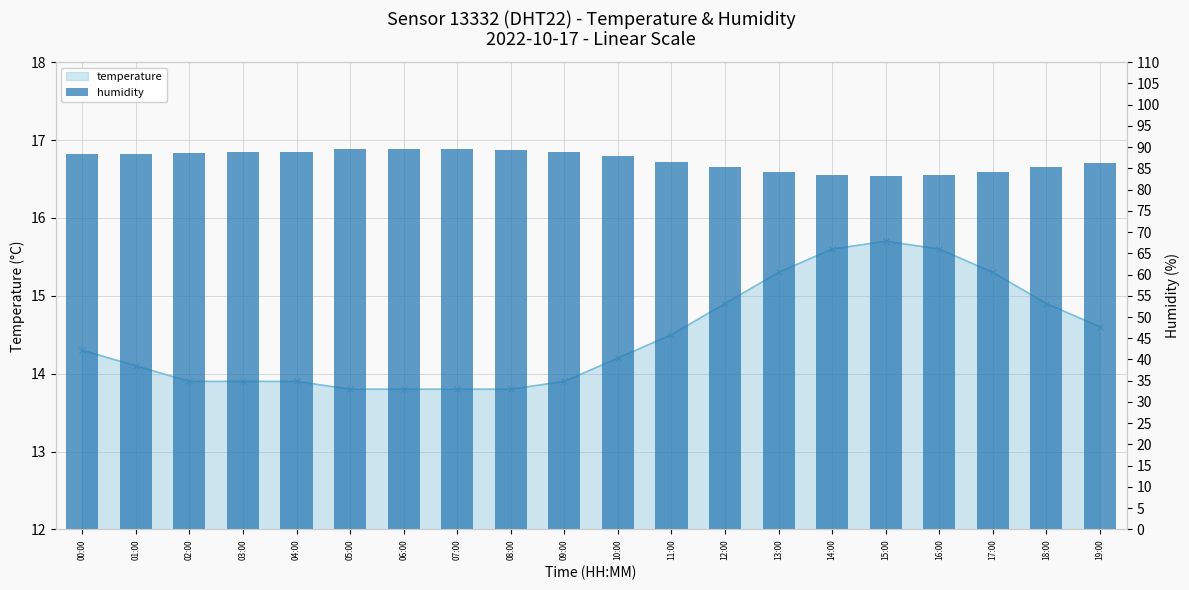

What is the label of the 12th bar from the right?

08:00